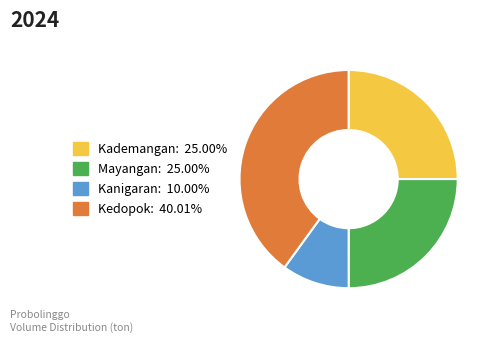

Is there any slice that represents more than half of the pie?

No